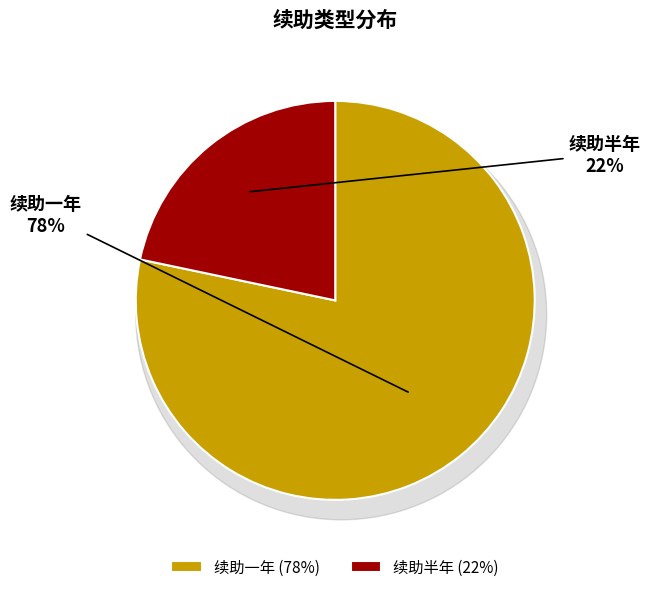

To the nearest percent, what portion does 续助一年 represent?

78%